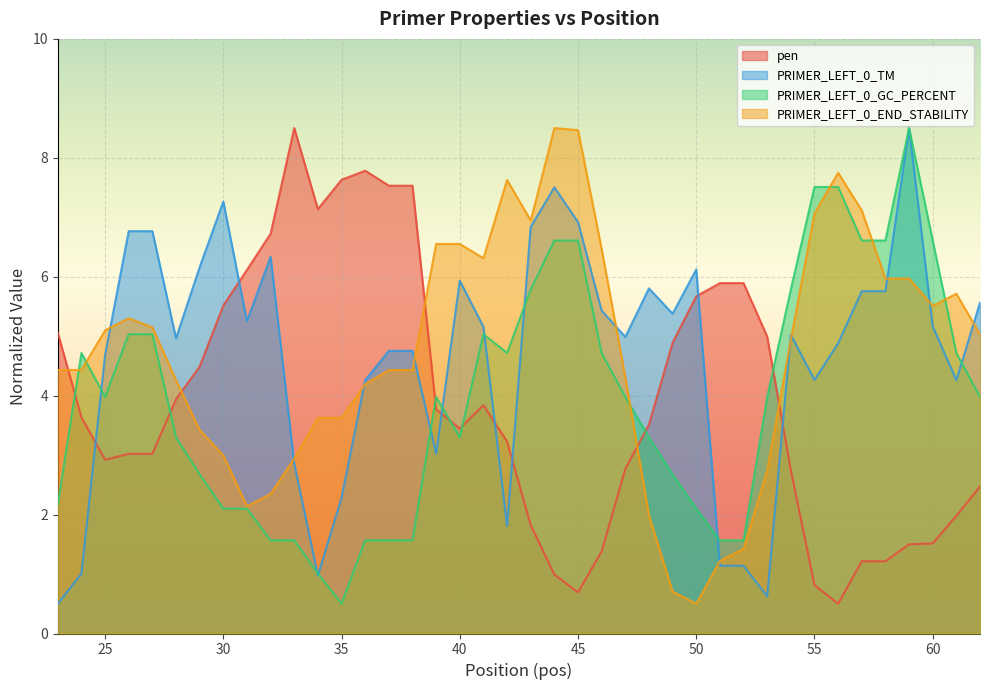

What is the greatest value displayed?

8.5